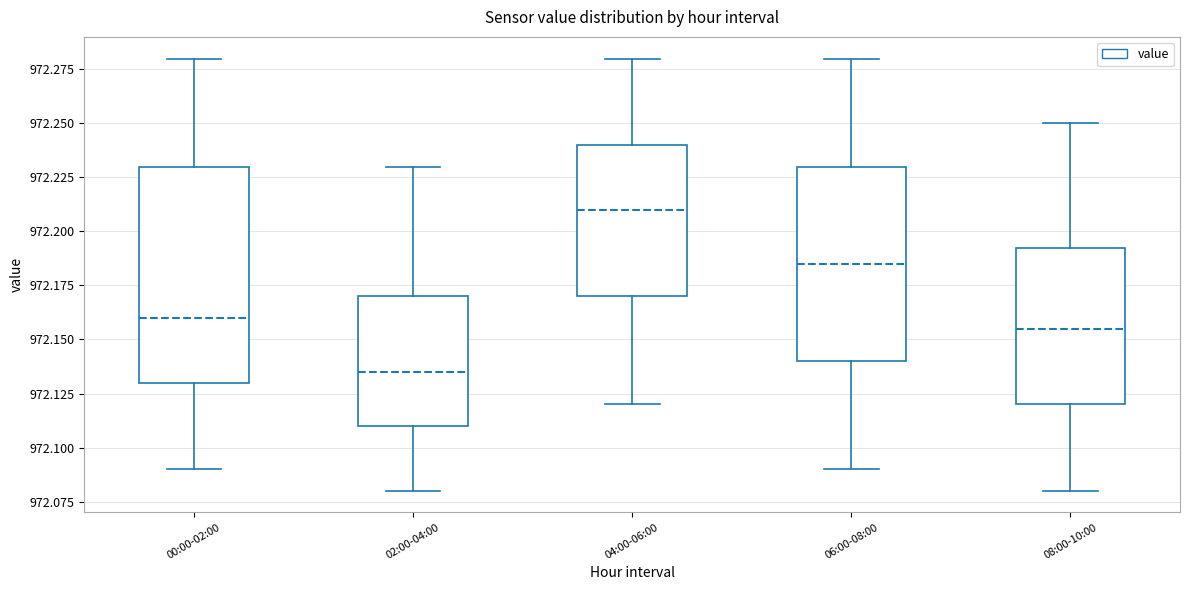

Reading left to right, transcribe this box plot: for each box, give where its median line is, the range the box spans, and where its two whiskers end, as read against the y-axis. The values are not printed on the chart, so give them approximately, as read against the axis.

00:00-02:00: median 972.160, box 972.130 to 972.230, whiskers 972.090 to 972.280
02:00-04:00: median 972.135, box 972.110 to 972.170, whiskers 972.080 to 972.230
04:00-06:00: median 972.210, box 972.170 to 972.240, whiskers 972.120 to 972.280
06:00-08:00: median 972.185, box 972.140 to 972.230, whiskers 972.090 to 972.280
08:00-10:00: median 972.155, box 972.120 to 972.195, whiskers 972.080 to 972.250